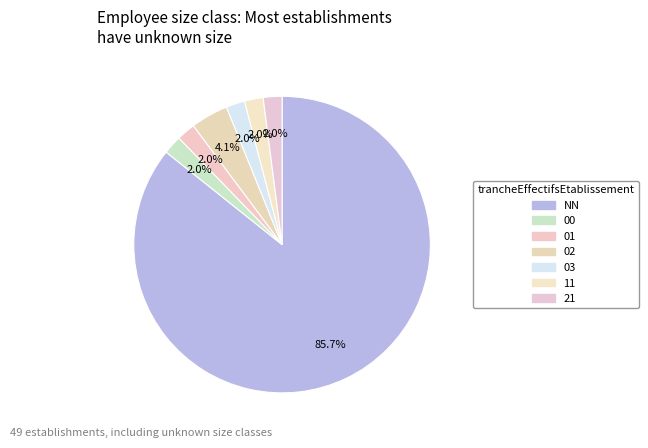

How many slices are in this pie chart?

7